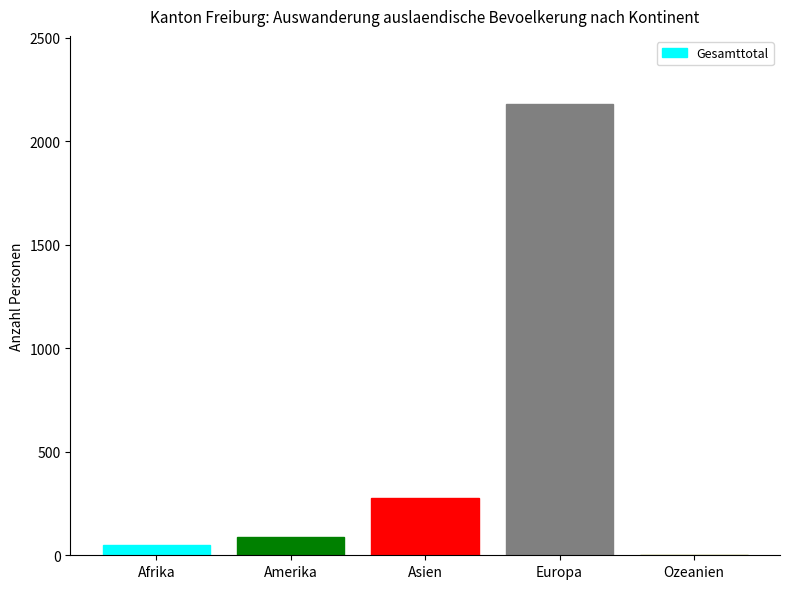

Reading left to right, list all the values displayed in this chart.

50	89	276	2182	2